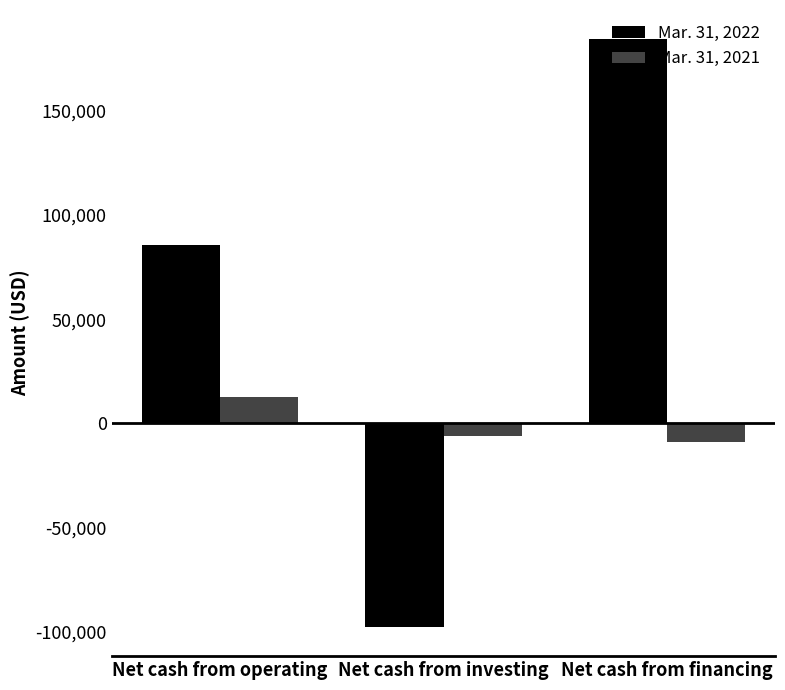

Reading left to right, what are all the values shown in this chart?

Mar. 31, 2022: Net cash from operating=85492	Net cash from investing=-97514	Net cash from financing=184177
Mar. 31, 2021: Net cash from operating=12711	Net cash from investing=-5935	Net cash from financing=-8808